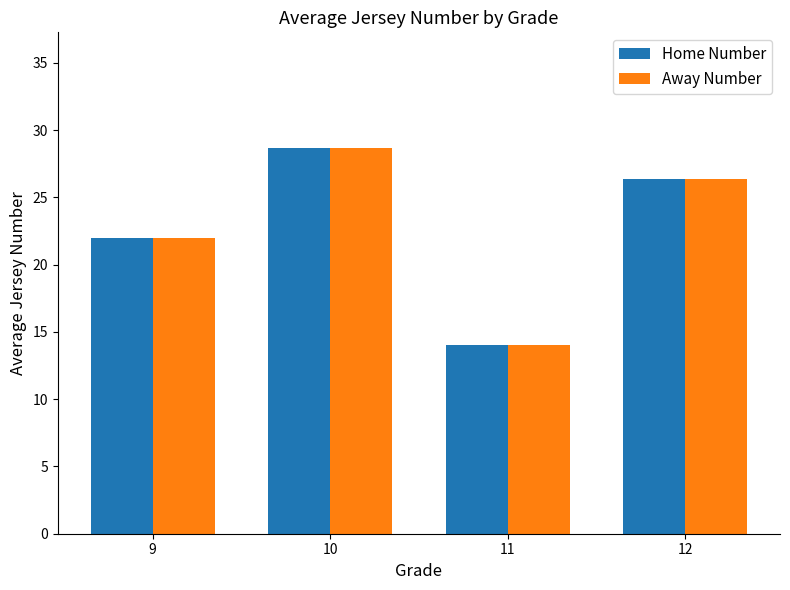

Which label corresponds to the largest value in the chart?

10